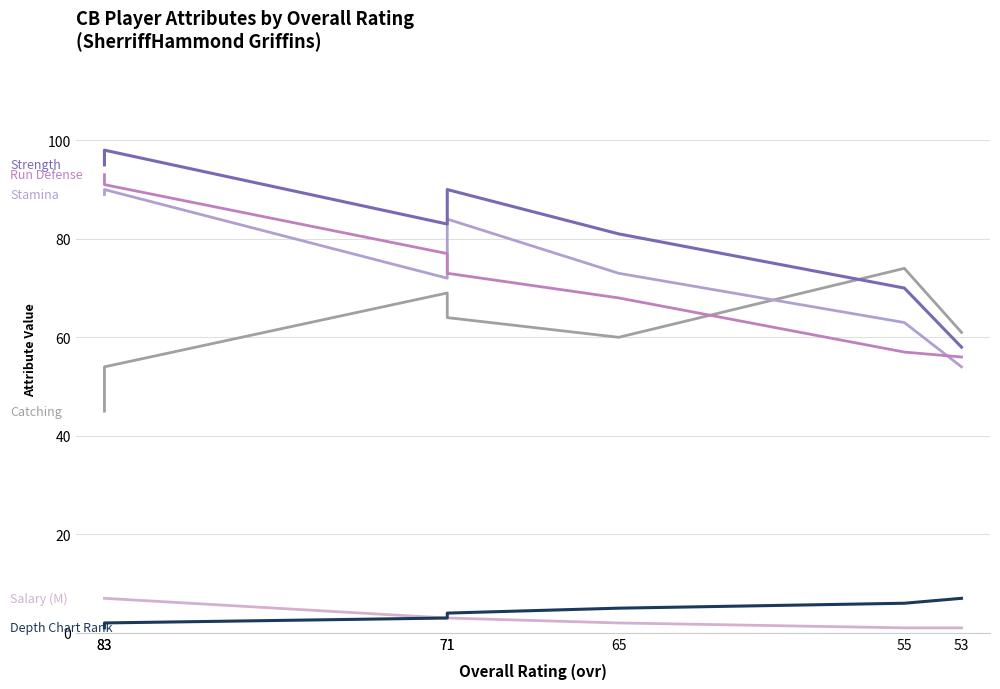

Which category has the lowest value in the Salary series?

55